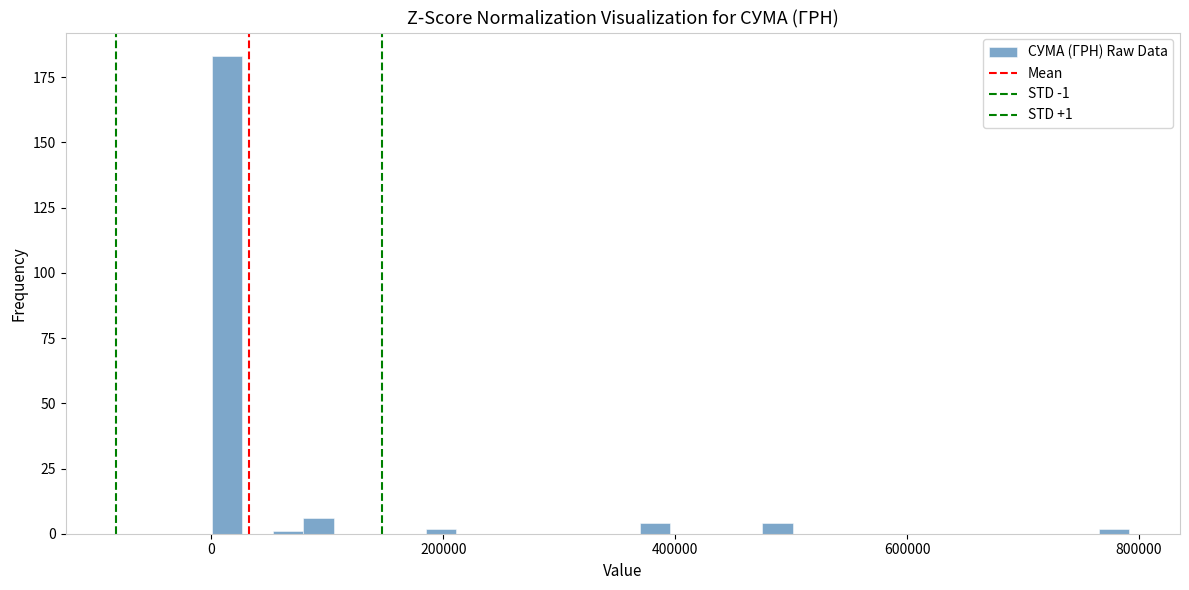

Read against the x-axis, roughly where is the centre of the tallest bar?

20000